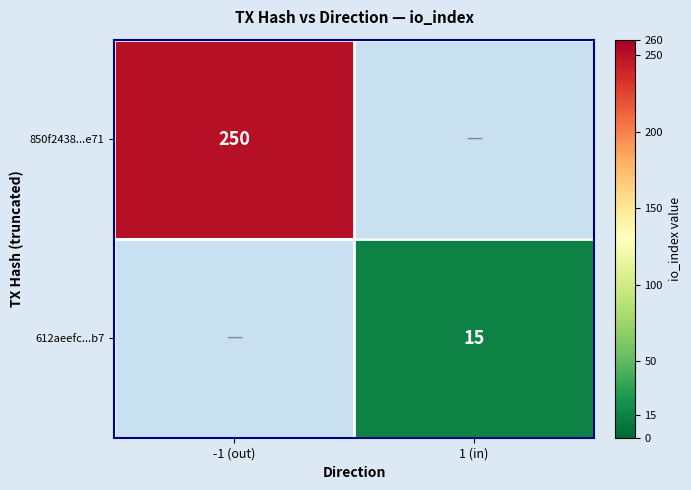

True or false: 850f2438...e71 has a value of 250 at -1 (out).

True